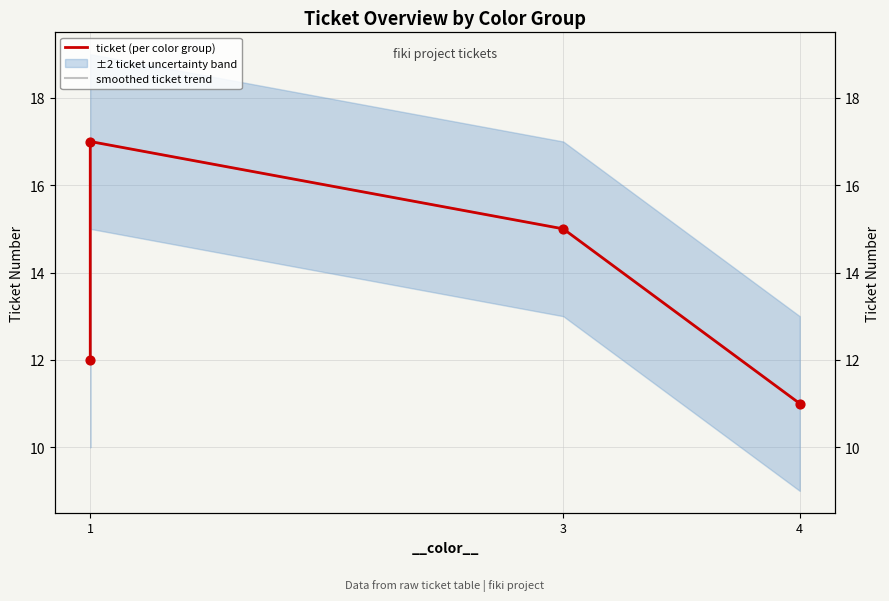

Which series has the largest Y range (max minus min)?

ticket (per color group)